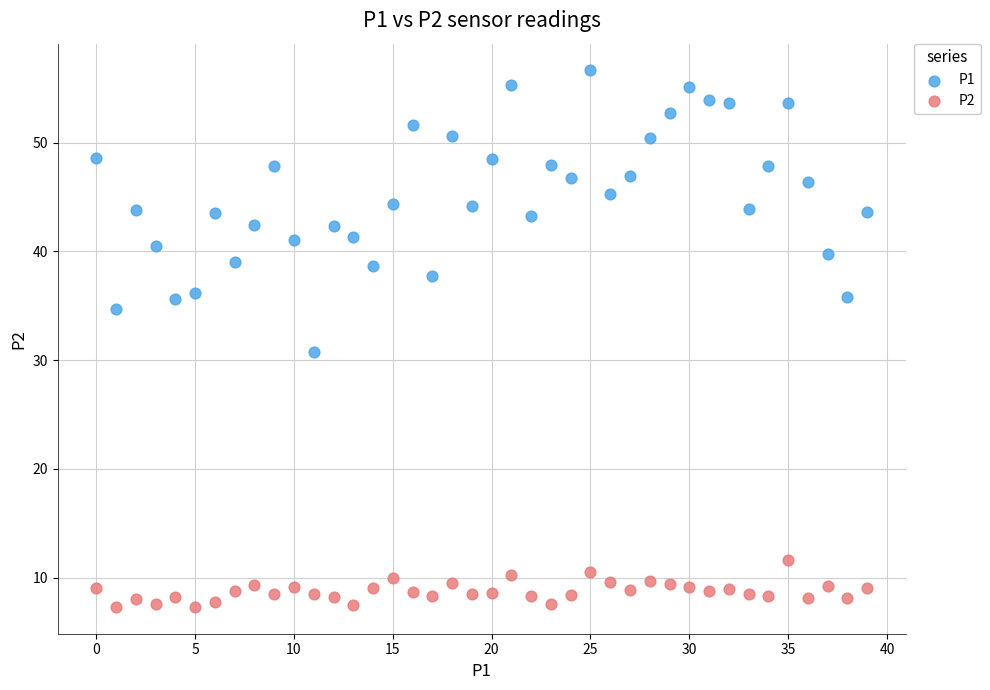

Which series has the widest spread of Y values?

P1